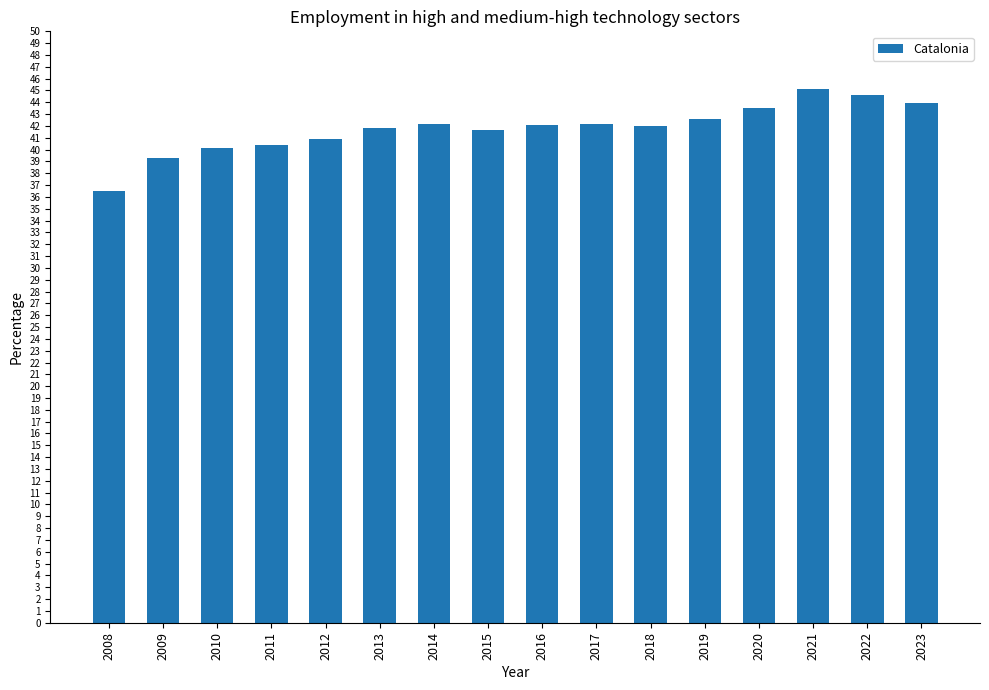

What is the change in value from 2010 to 2014?

+2.1